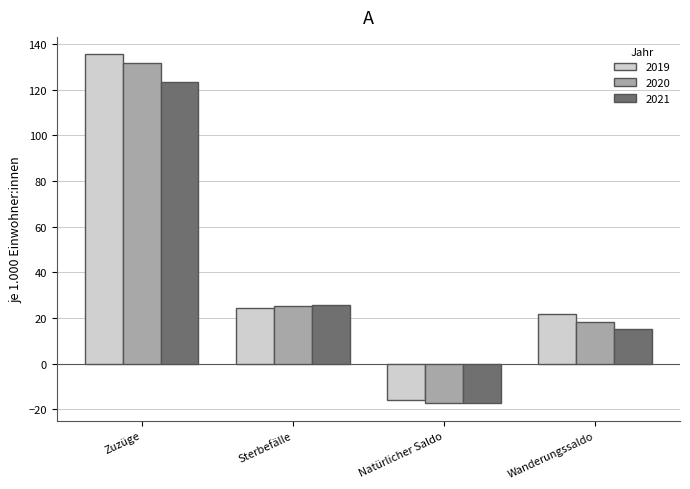

Count the number of categories in the chart.

4